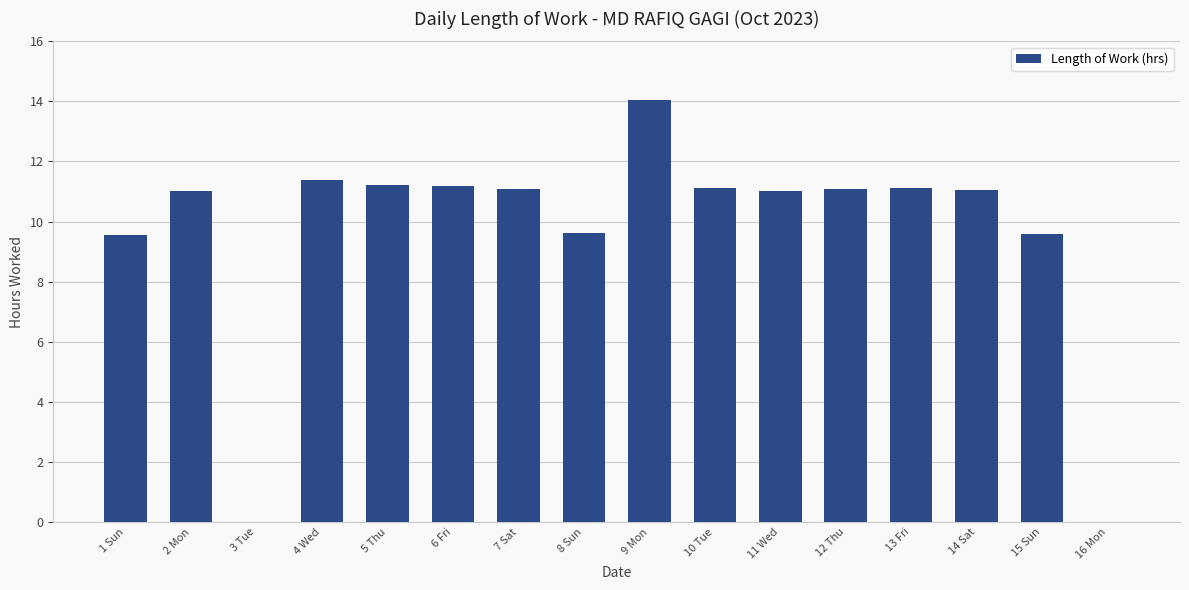

At which category does the chart reach its peak across all series?

9 Mon